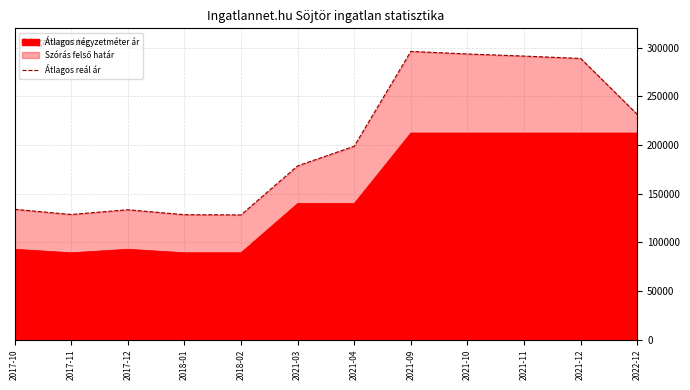

Rank the categories by value from lowest to highest.

2018-02, 2018-01, 2017-11, 2017-12, 2017-10, 2021-03, 2021-04, 2022-12, 2021-12, 2021-11, 2021-10, 2021-09